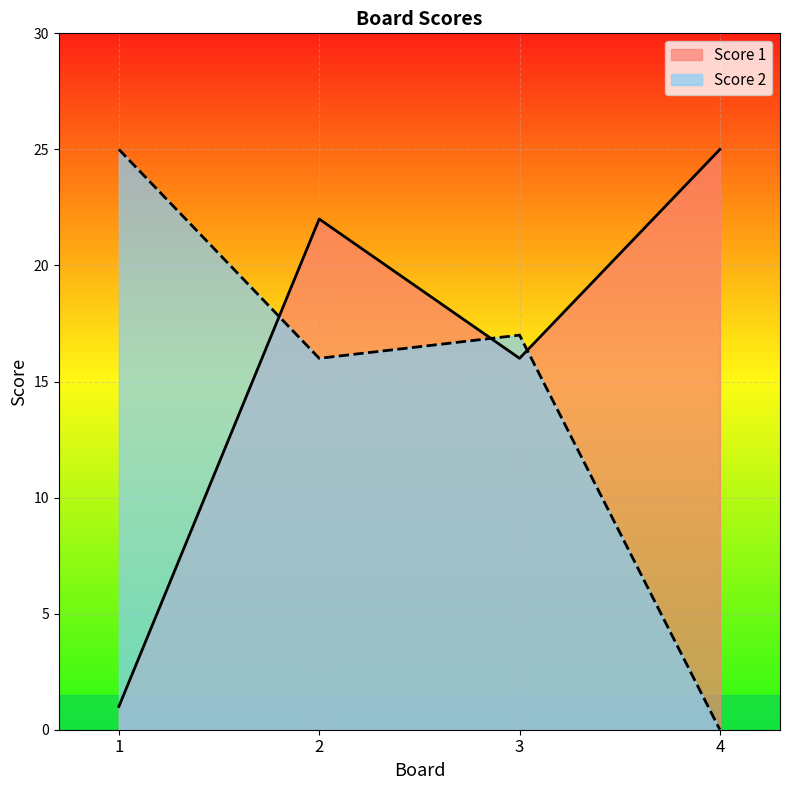

Reading left to right, list all the values displayed in this chart.

Score 1: 1=1	2=22	3=16	4=25
Score 2: 1=25	2=16	3=17	4=0